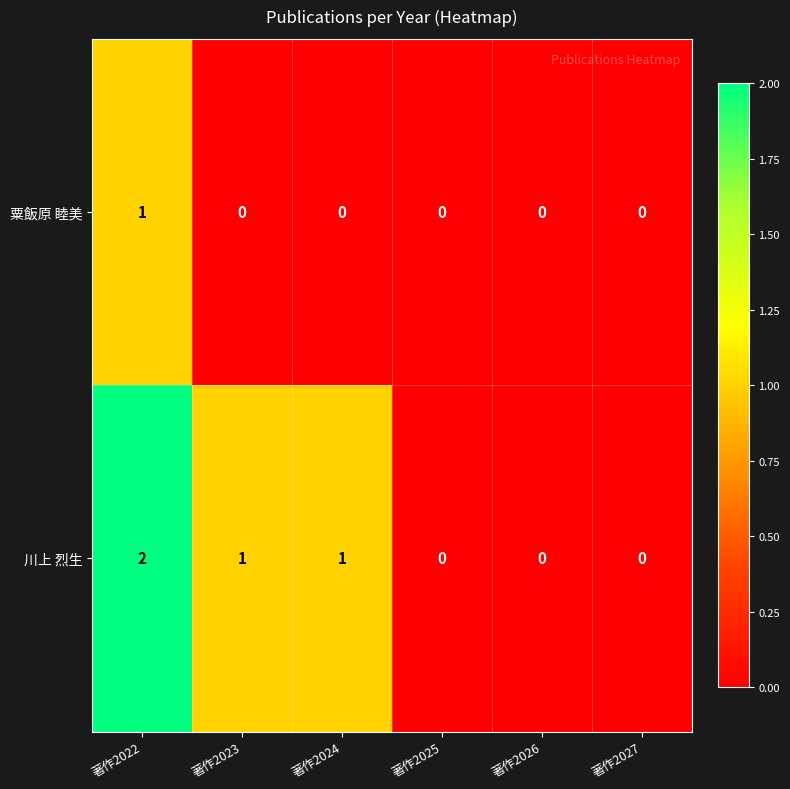

At which category does the chart reach its peak across all series?

著作2022